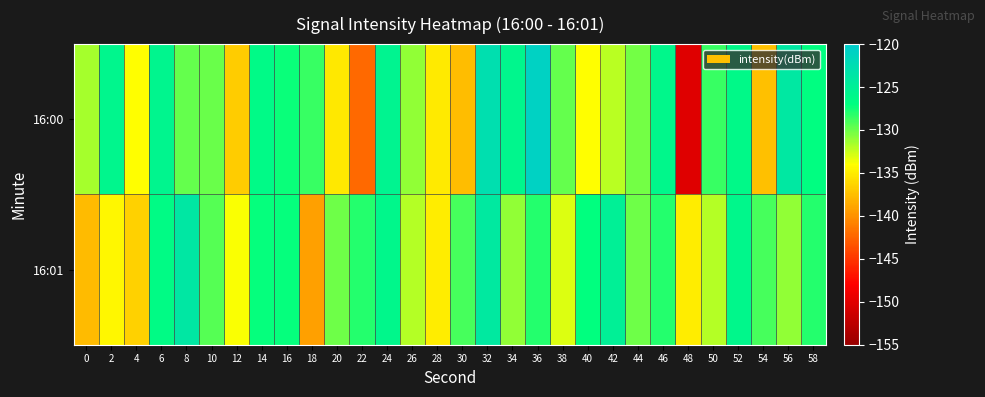

Rank the series by their average value, from lowest to highest.

16:00, 16:01